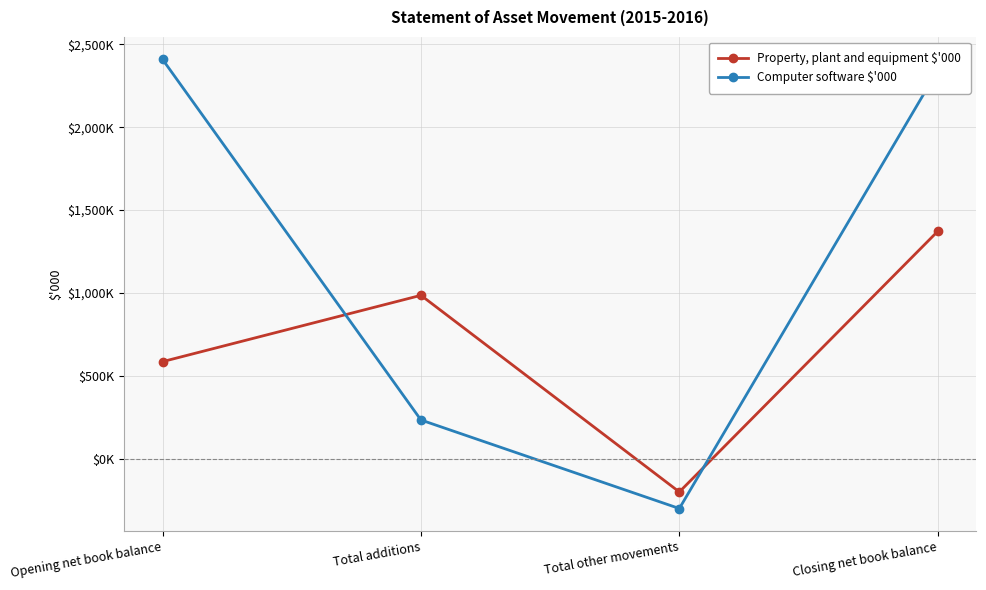

Reading left to right, what are all the values shown in this chart?

Property, plant and equipment $'000: Opening net book balance=586	Total additions=986	Total other movements=-200	Closing net book balance=1372
Computer software $'000: Opening net book balance=2409	Total additions=234	Total other movements=-300	Closing net book balance=2343